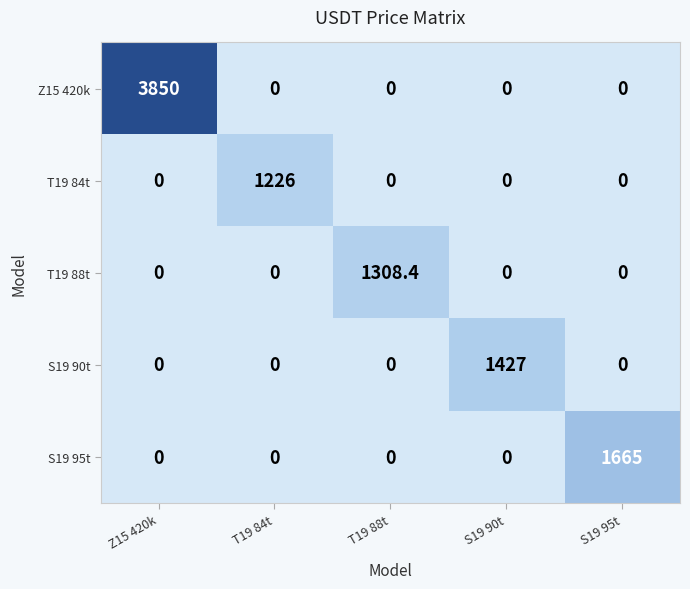

Count the number of categories in the chart.

5